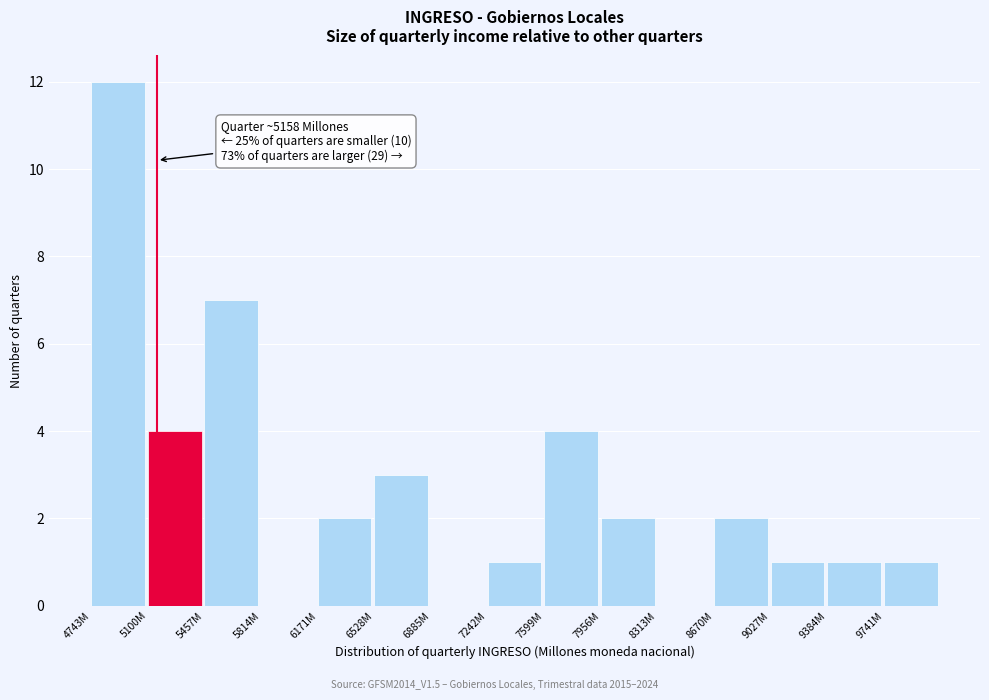

Reading left to right, what are all the values shown in this chart?

4743M=12	5100M=4	5457M=7	5814M=0	6171M=2	6528M=3	6885M=0	7242M=1	7599M=4	7956M=2	8313M=0	8670M=2	9027M=1	9384M=1	9741M=1